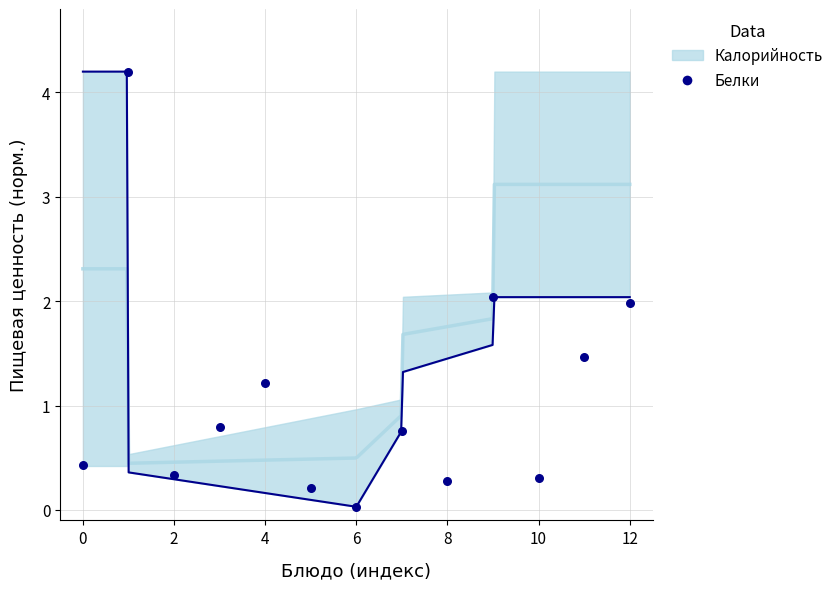

Between 4 and 12, which is larger?

12